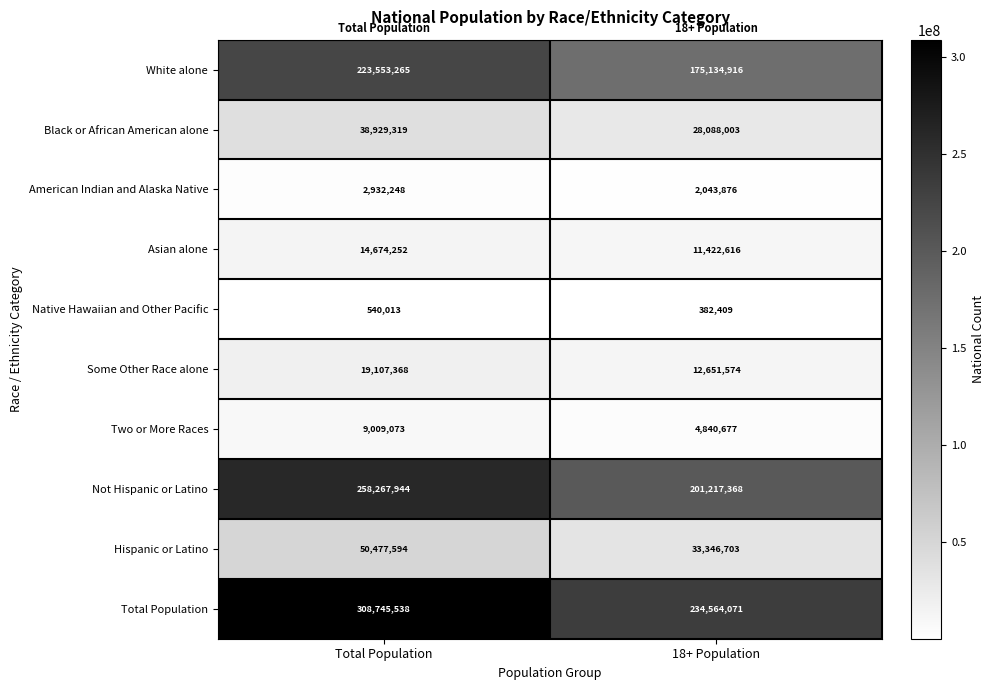

What is the minimum value shown in the chart?

382409